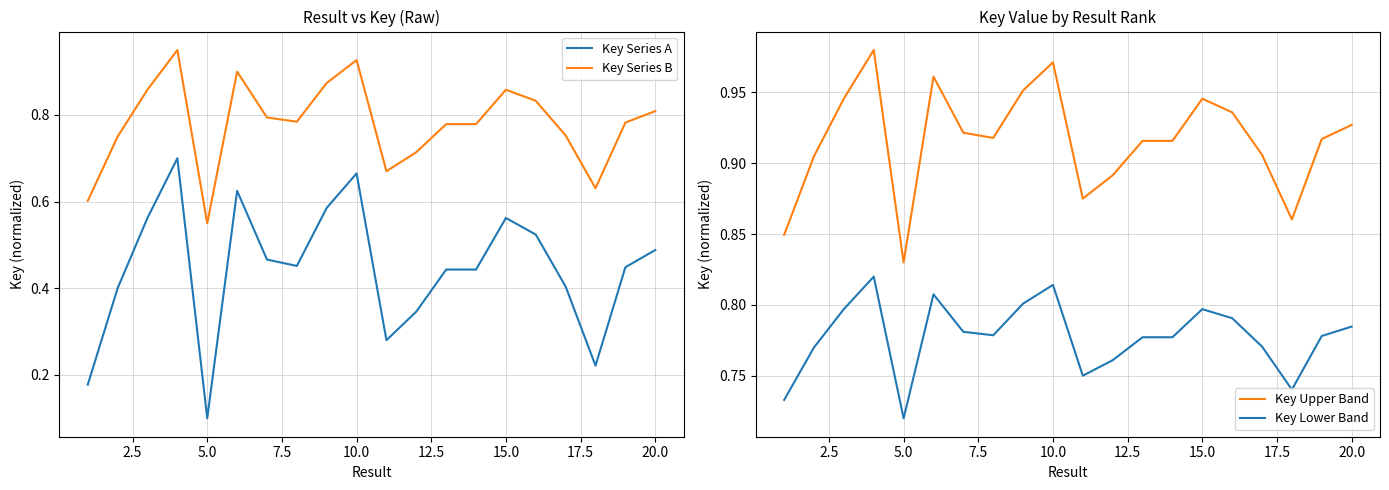

What is the sum of all Key Series A values?

8.9